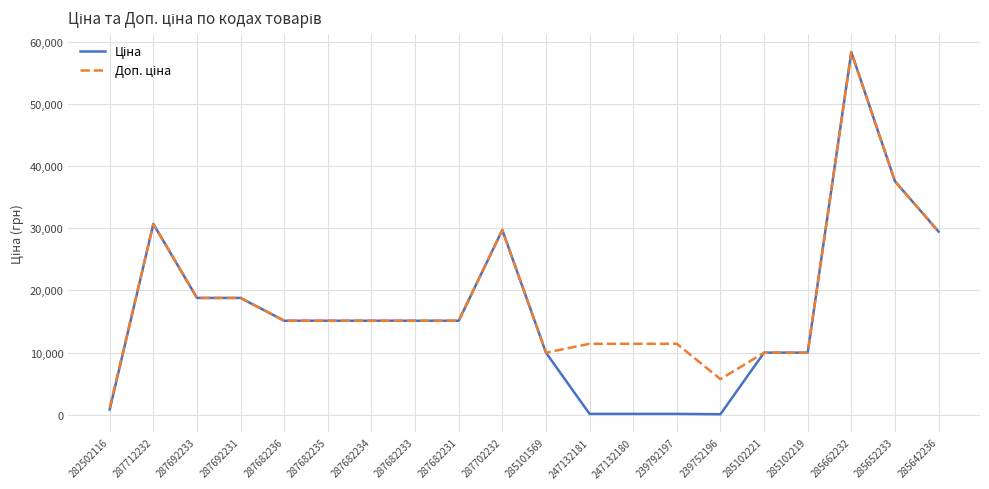

What is the maximum value shown in the chart?

58426.5